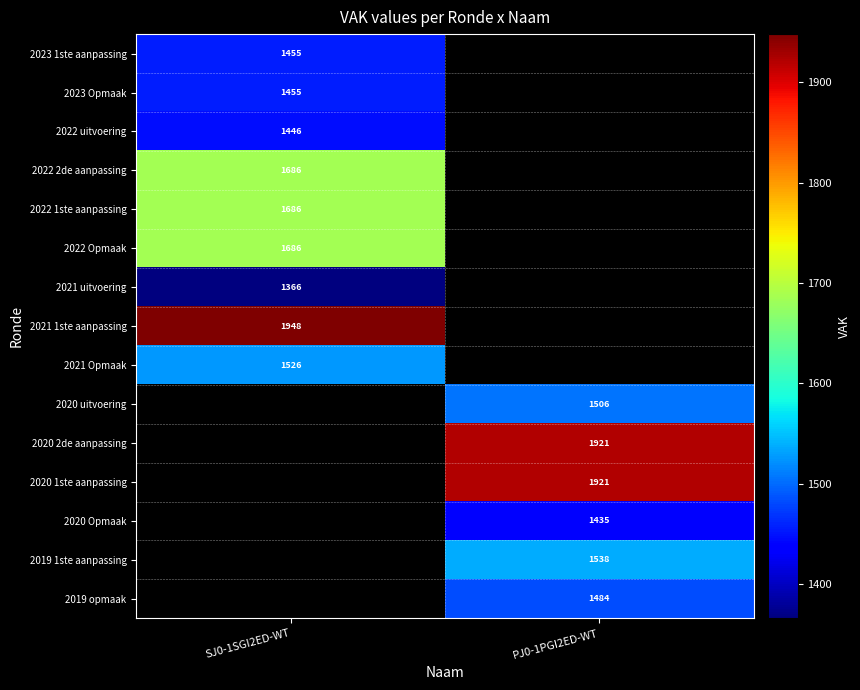

True or false: 2022 1ste aanpassing has a value of 1060 at SJ0-1SGI2ED-WT.

False